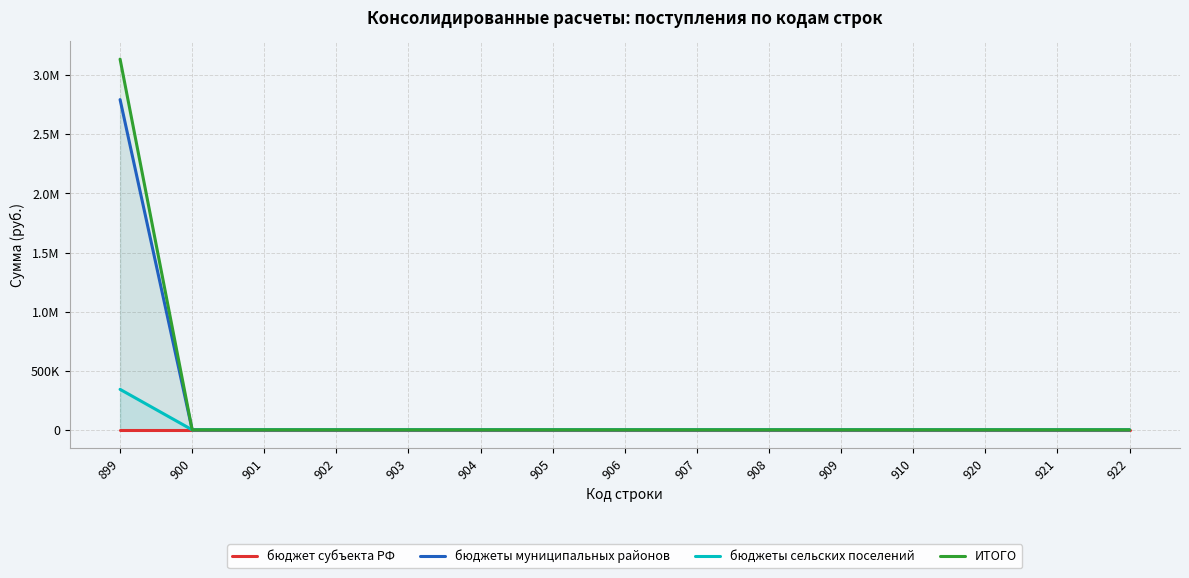

True or false: бюджеты сельских поселений and ИТОГО cross at least once.

False